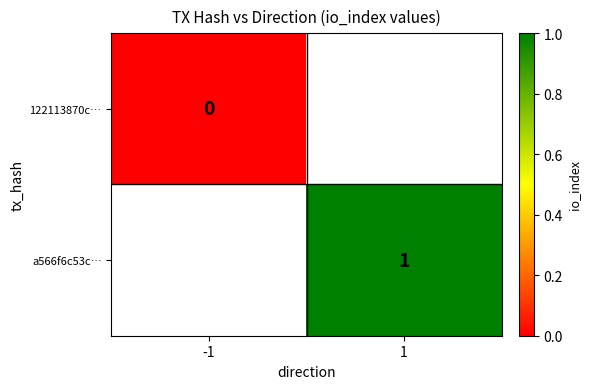

The a566f6c53c… series shows 1 at 1. True or false?

True